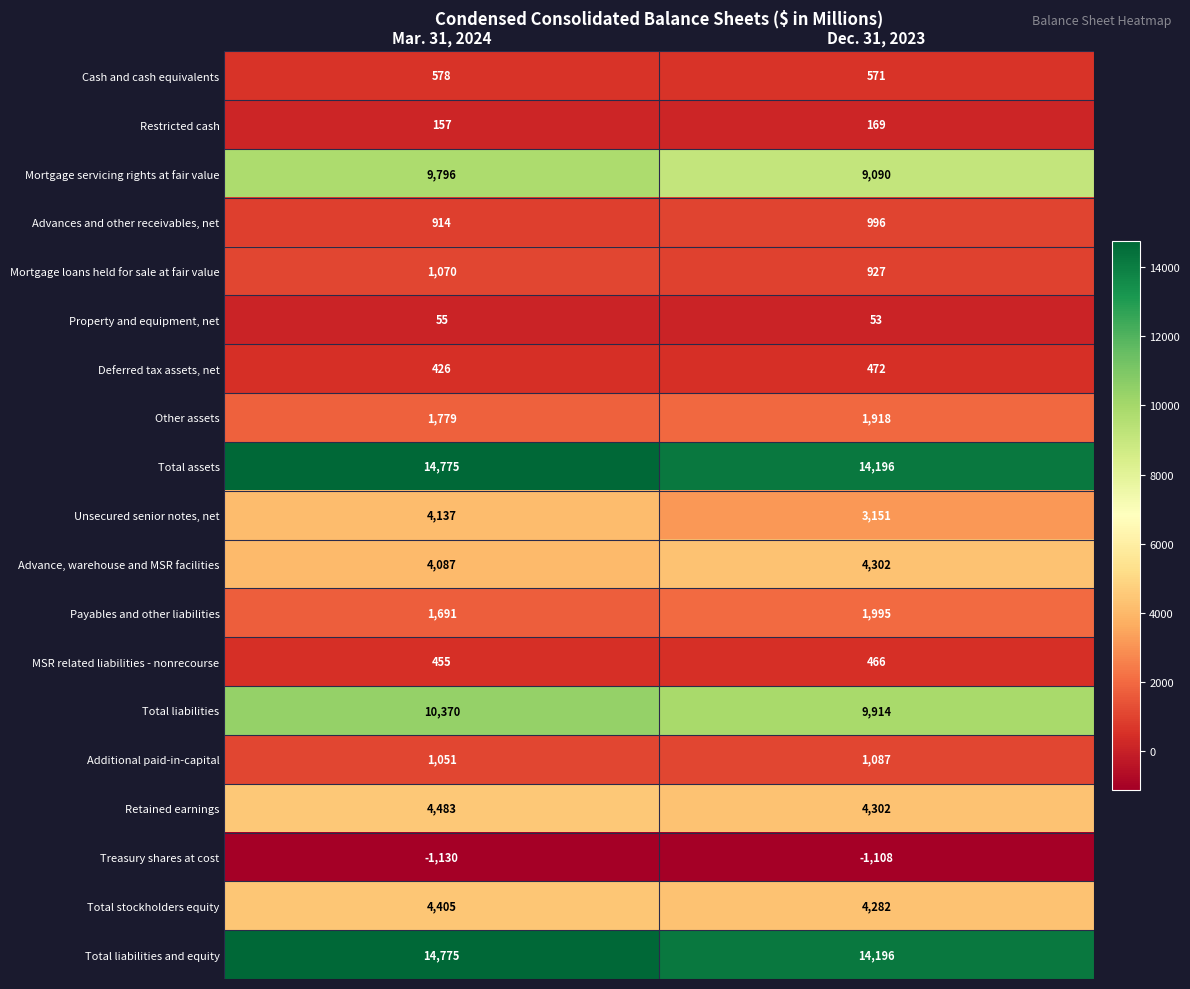

What is the sum of the Cash and cash equivalents values at Mar. 31, 2024 and Dec. 31, 2023?

1149